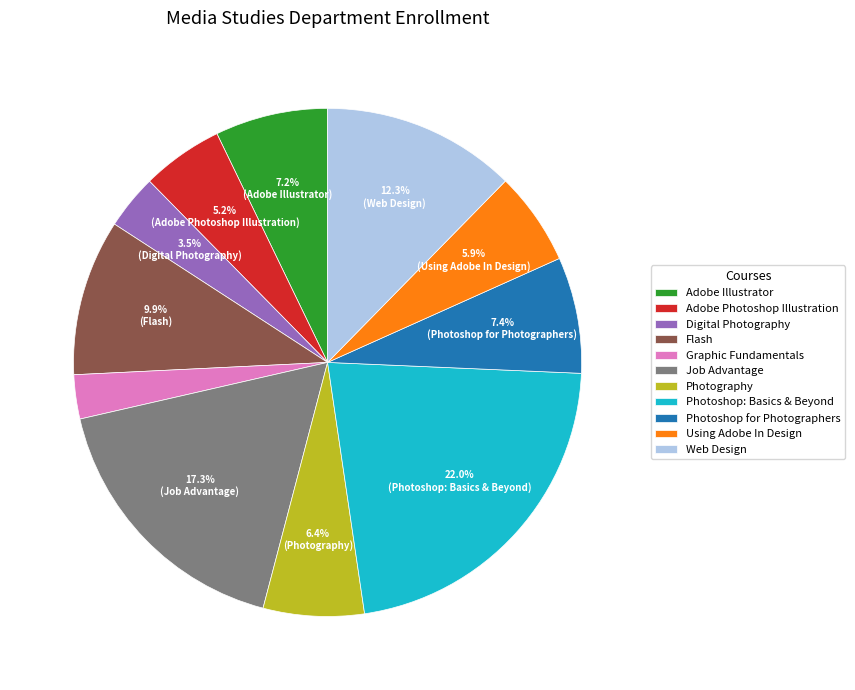

Does Web Design account for over 50% of the chart?

No